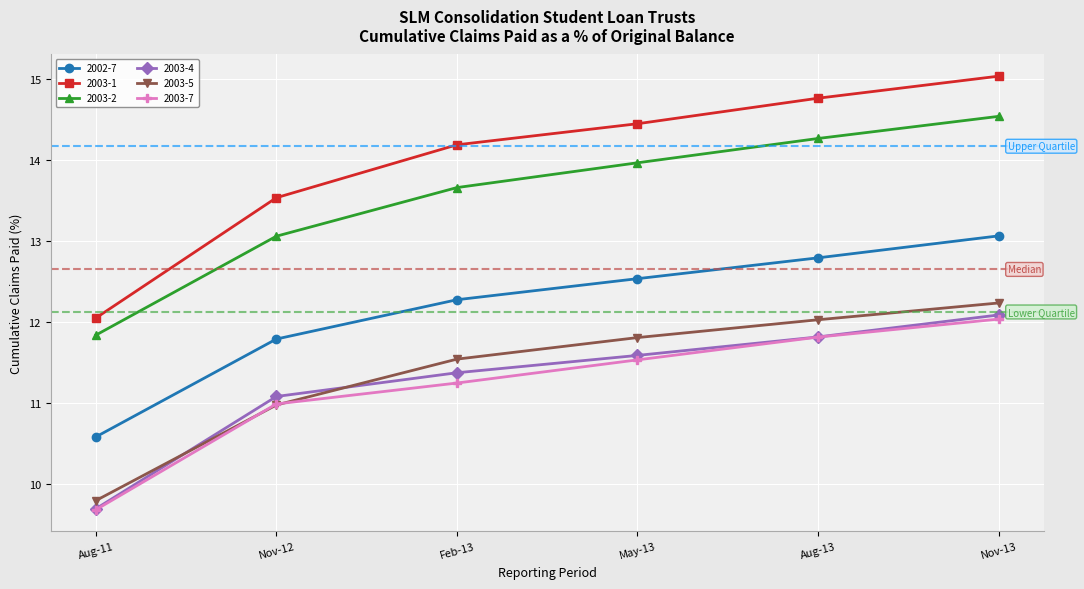

What is the sum of the 2002-7 values at Feb-13 and Aug-11?

22.8